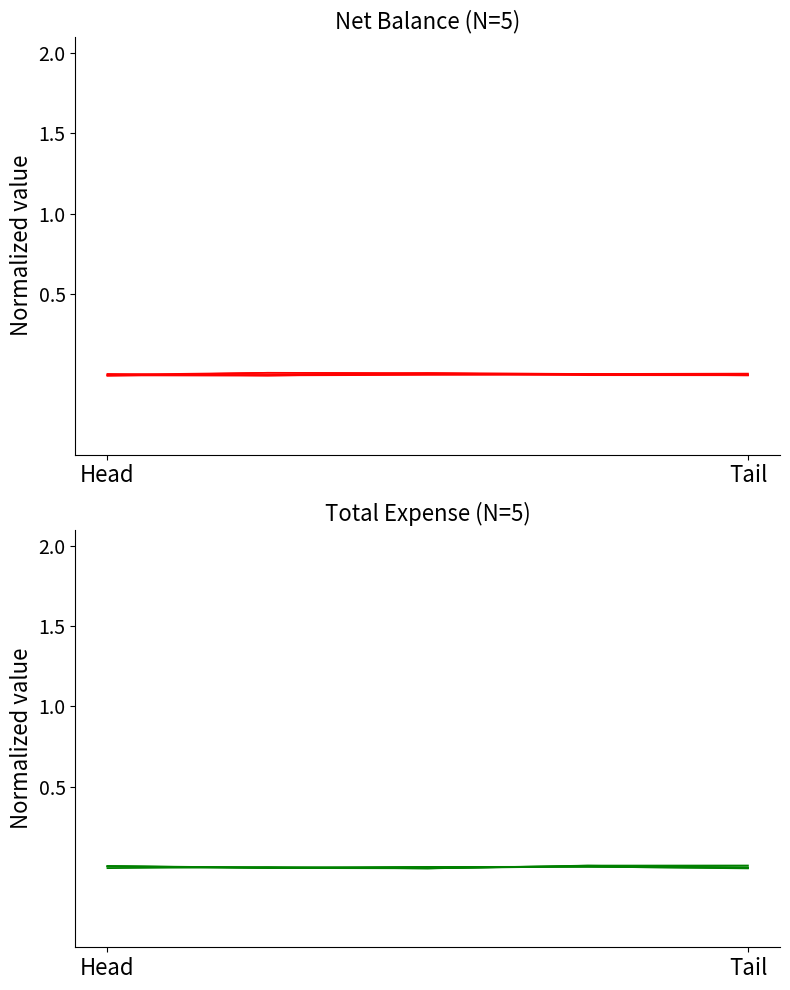

In Net Balance, how many points are higher than both neighbors (excluding endpoints)?

1